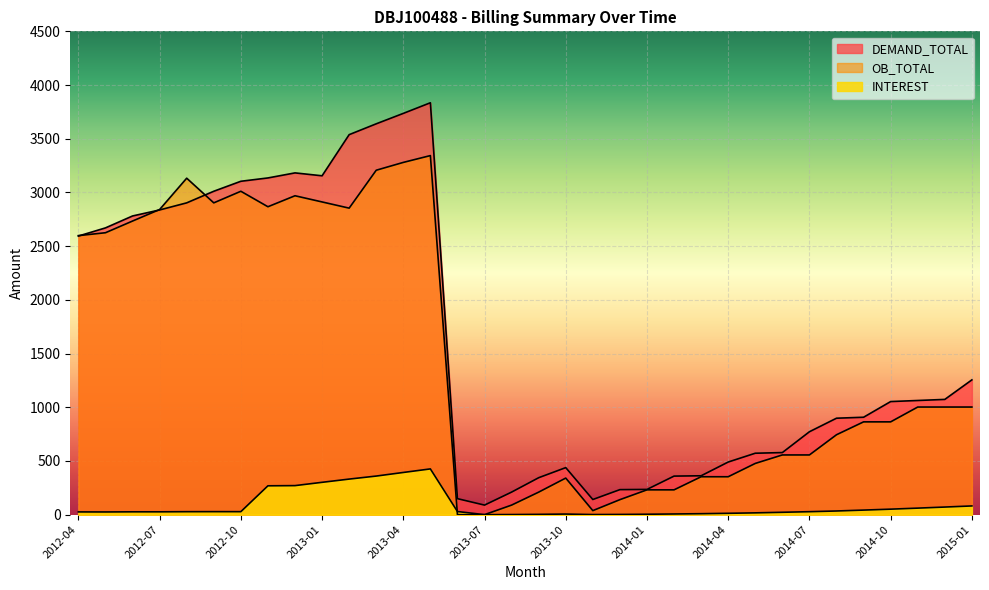

What position from the left is 2014-04?

25